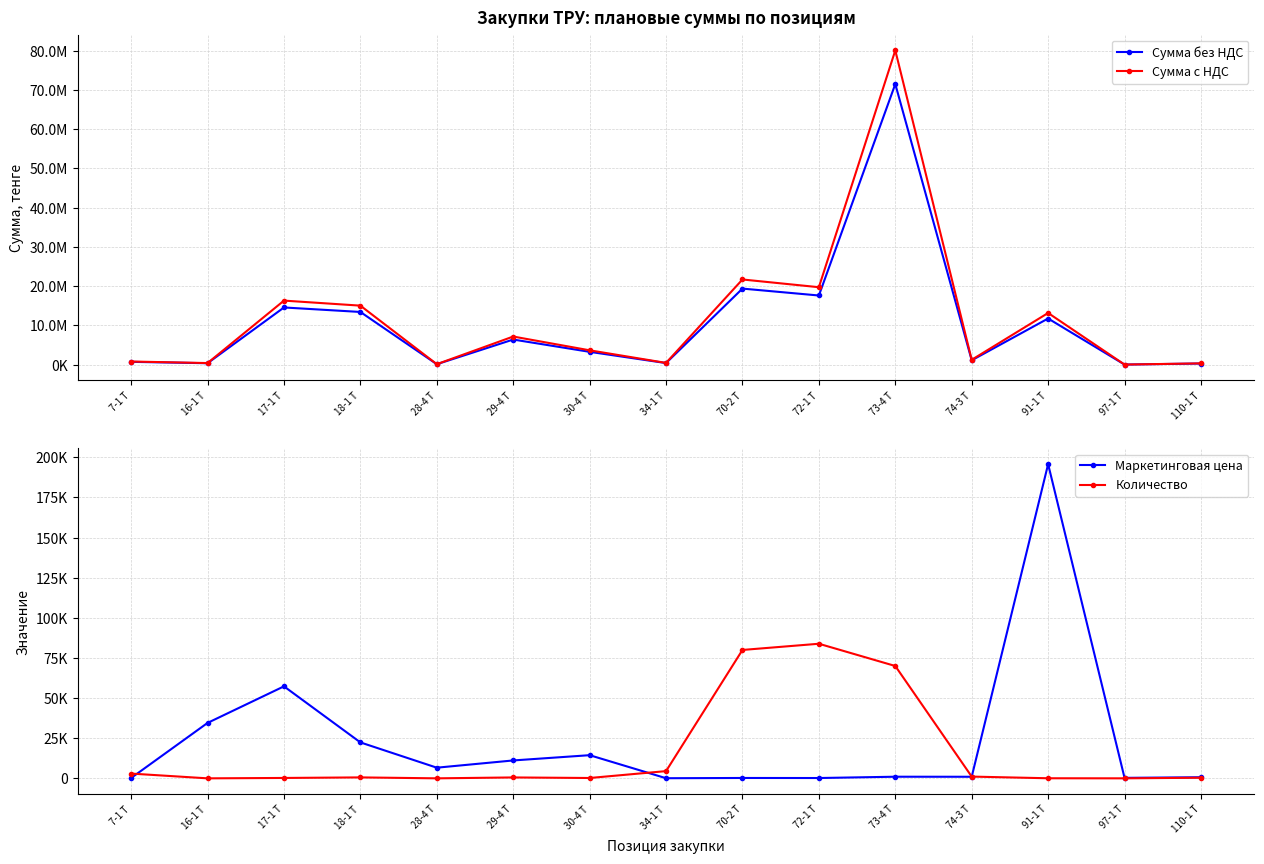

Reading left to right, what are all the values shown in this chart?

Сумма без НДС: 7-1 Т=698185.0	16-1 Т=345431.6	17-1 Т=14559396.8	18-1 Т=13414706.8	28-4 Т=93085.7	29-4 Т=6382902.2	30-4 Т=3248538.8	34-1 Т=383520.0	70-2 Т=19369600.0	72-1 Т=17610600.0	73-4 Т=71516900.0	74-3 Т=1090837.0	91-1 Т=11744989.2	97-1 Т=3786.2	110-1 Т=273674.8
Сумма с НДС: 7-1 Т=781967.2	16-1 Т=386883.4	17-1 Т=16306524.5	18-1 Т=15024471.7	28-4 Т=104256.0	29-4 Т=7148850.5	30-4 Т=3638363.4	34-1 Т=429542.4	70-2 Т=21693952.0	72-1 Т=19723872.0	73-4 Т=80098928.0	74-3 Т=1221737.4	91-1 Т=13154387.9	97-1 Т=4240.6	110-1 Т=306515.8
Маркетинговая цена: 7-1 Т=235.0	16-1 Т=34543.2	17-1 Т=57320.5	18-1 Т=22395.2	28-4 Т=6649.0	29-4 Т=11158.9	30-4 Т=14438.0	34-1 Т=85.0	70-2 Т=242.1	72-1 Т=210.0	73-4 Т=1021.7	74-3 Т=991.7	91-1 Т=195749.8	97-1 Т=315.5	110-1 Т=698.1
Количество: 7-1 Т=2971.0	16-1 Т=10.0	17-1 Т=254.0	18-1 Т=599.0	28-4 Т=14.0	29-4 Т=572.0	30-4 Т=225.0	34-1 Т=4512.0	70-2 Т=80000.0	72-1 Т=83860.0	73-4 Т=70000.0	74-3 Т=1100.0	91-1 Т=60.0	97-1 Т=12.0	110-1 Т=392.0